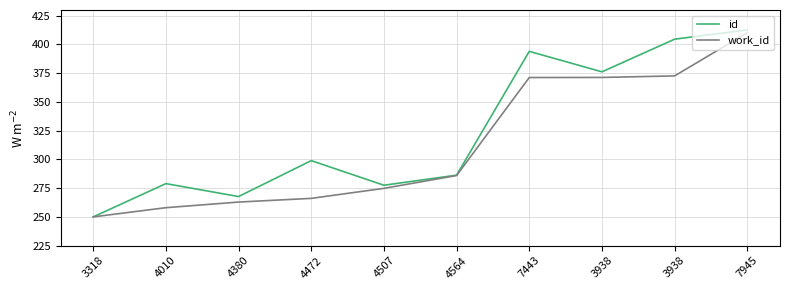

Does the chart display data point markers on the line(s)?

No